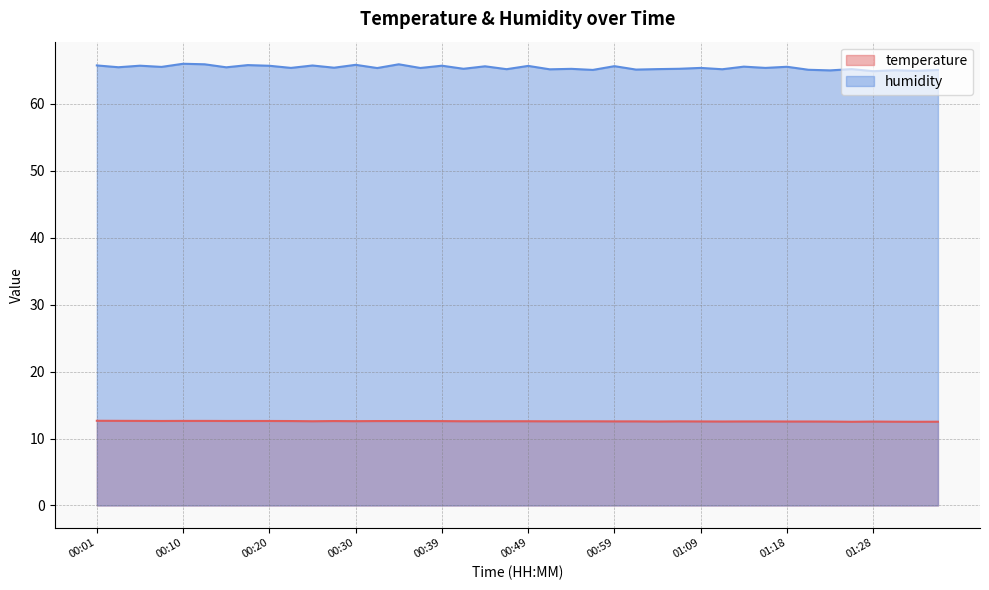

What is the average value of the temperature series?

12.6